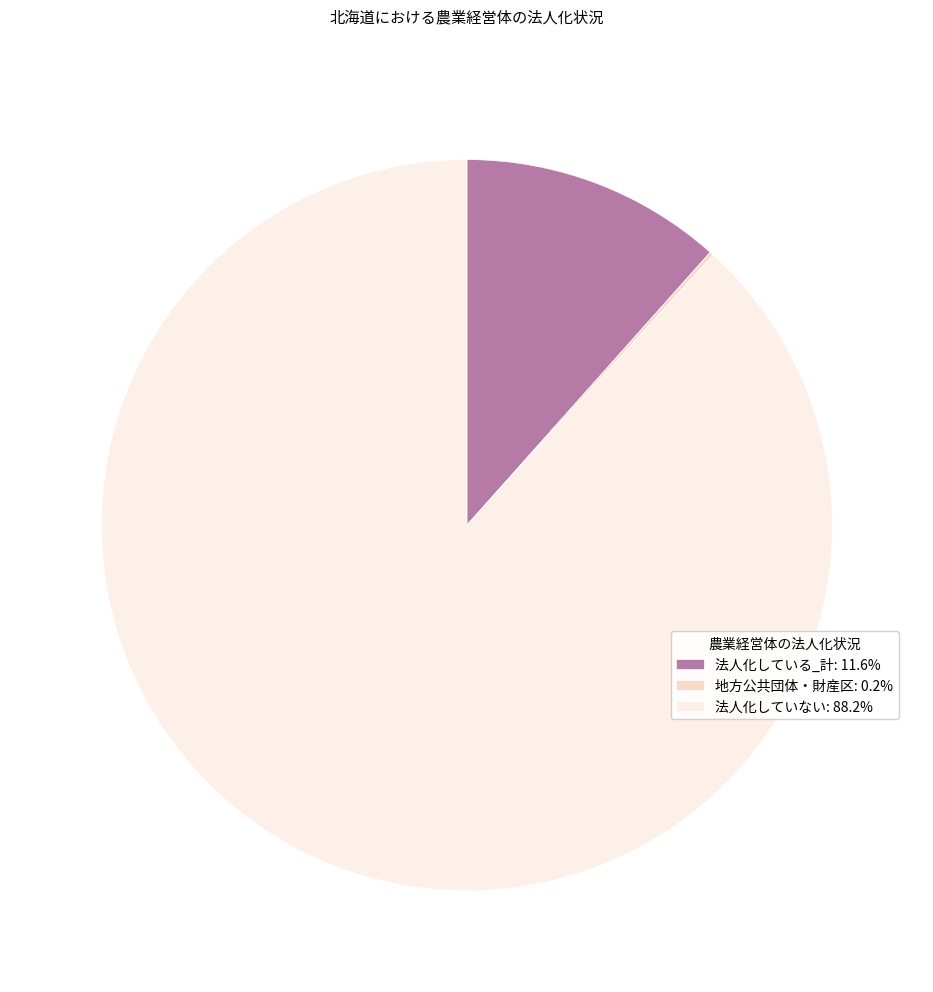

What percentage do 法人化していない and 地方公共団体・財産区 together represent?

88.4%